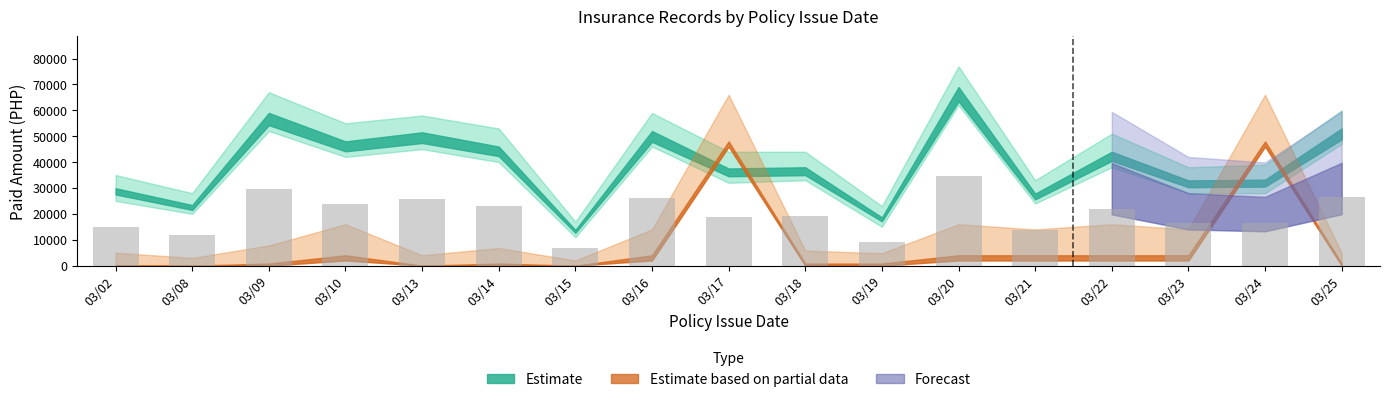

Which category has the lowest value across all series?

03/15